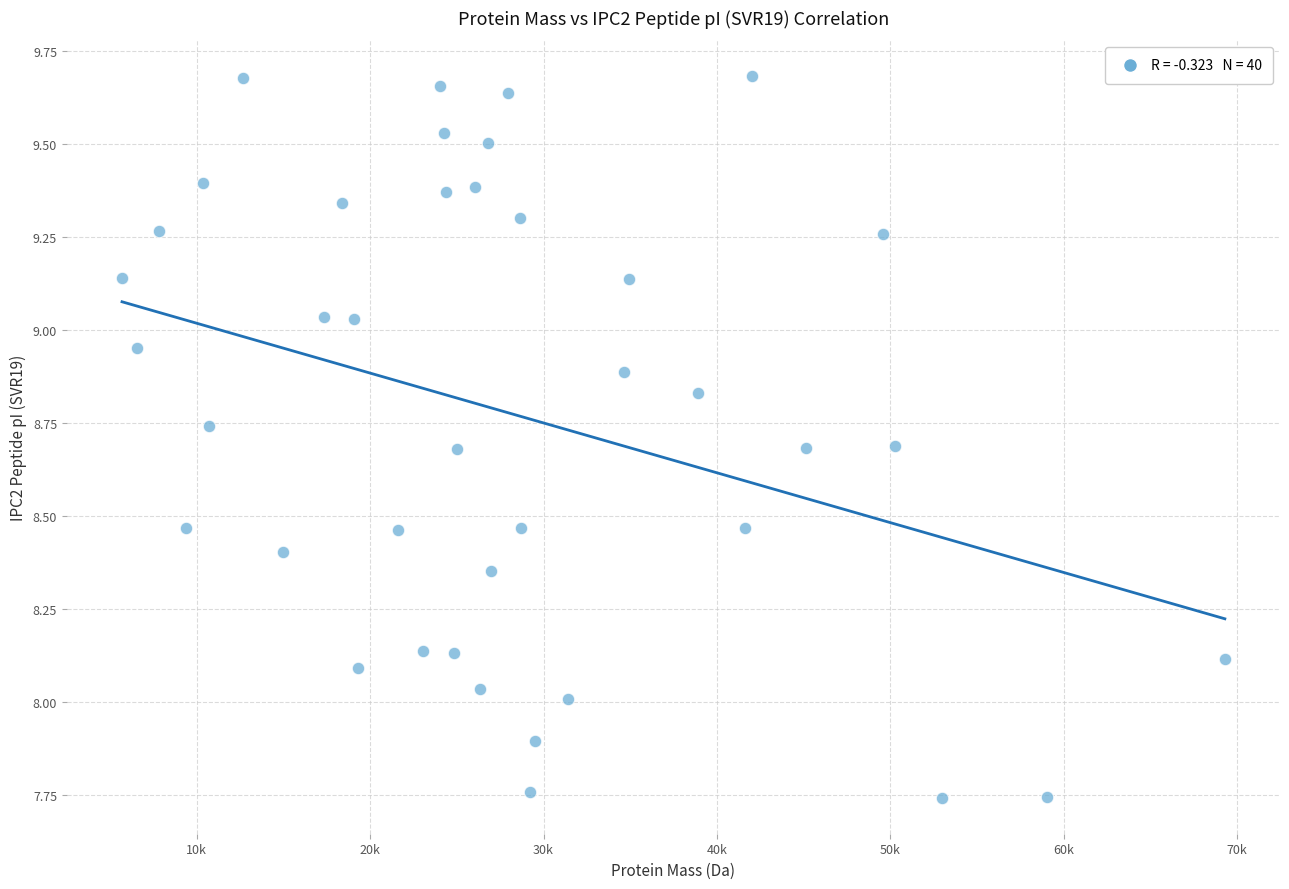

What is the range of Y values (max minus min)?

1.9